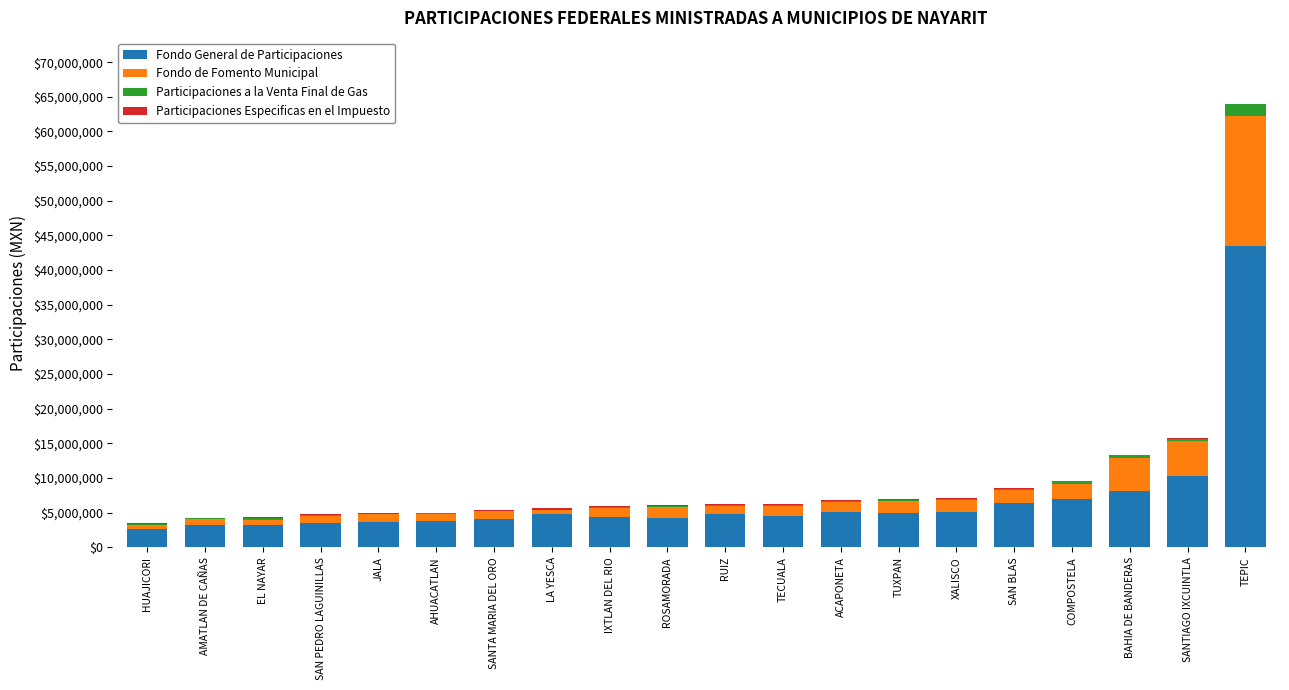

Where is Fondo General de Participaciones nearest to the value 23062125?

SANTIAGO IXCUINTLA